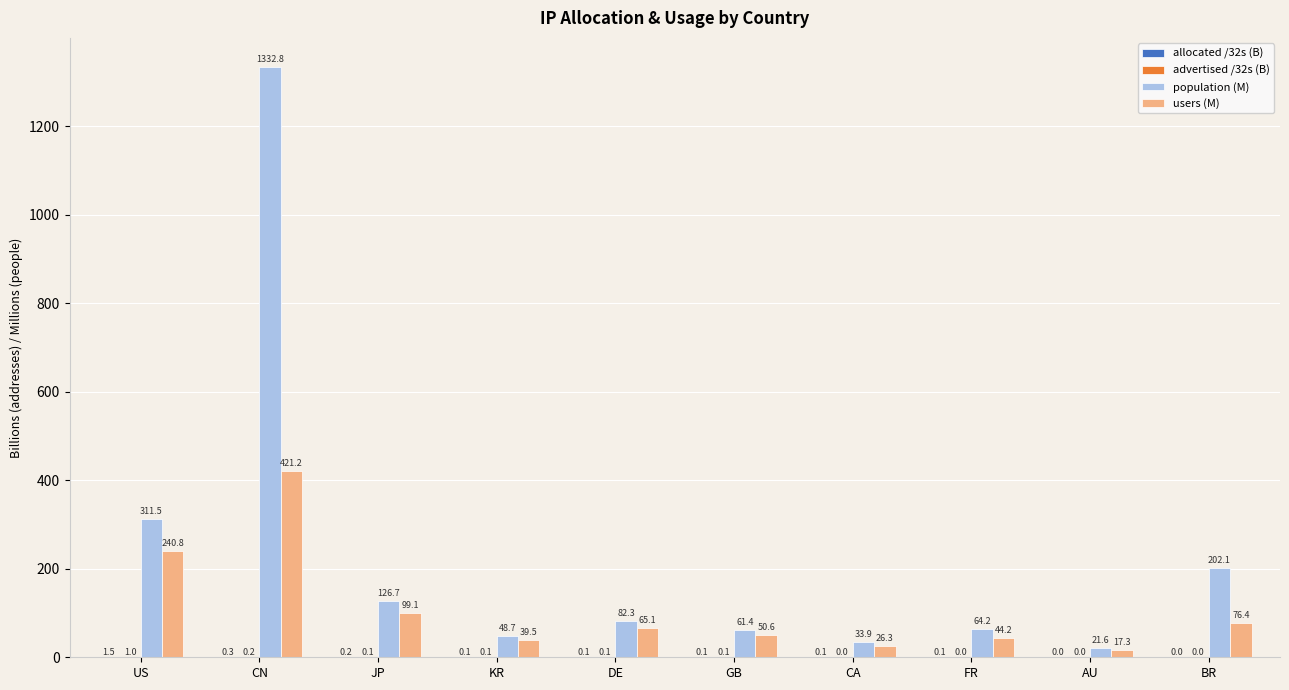

At which category is the sum across all series the highest?

CN